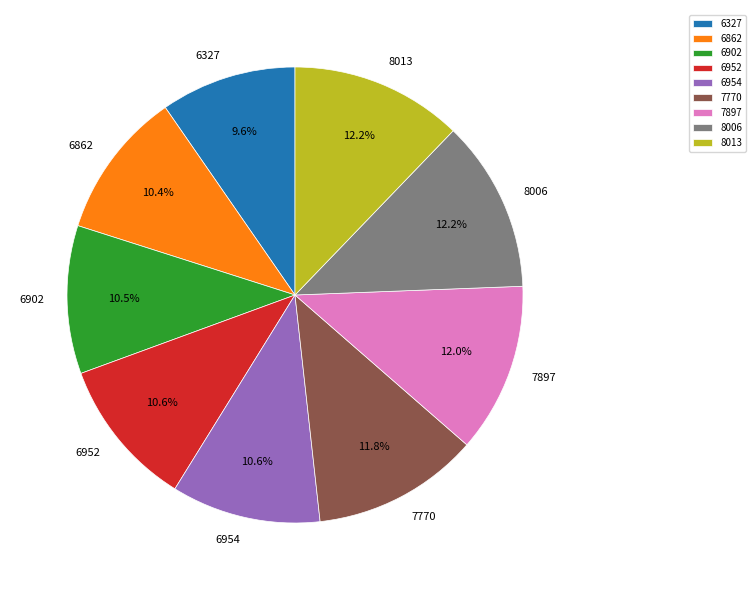

What percentage is NOT represented by 8013?

87.8%